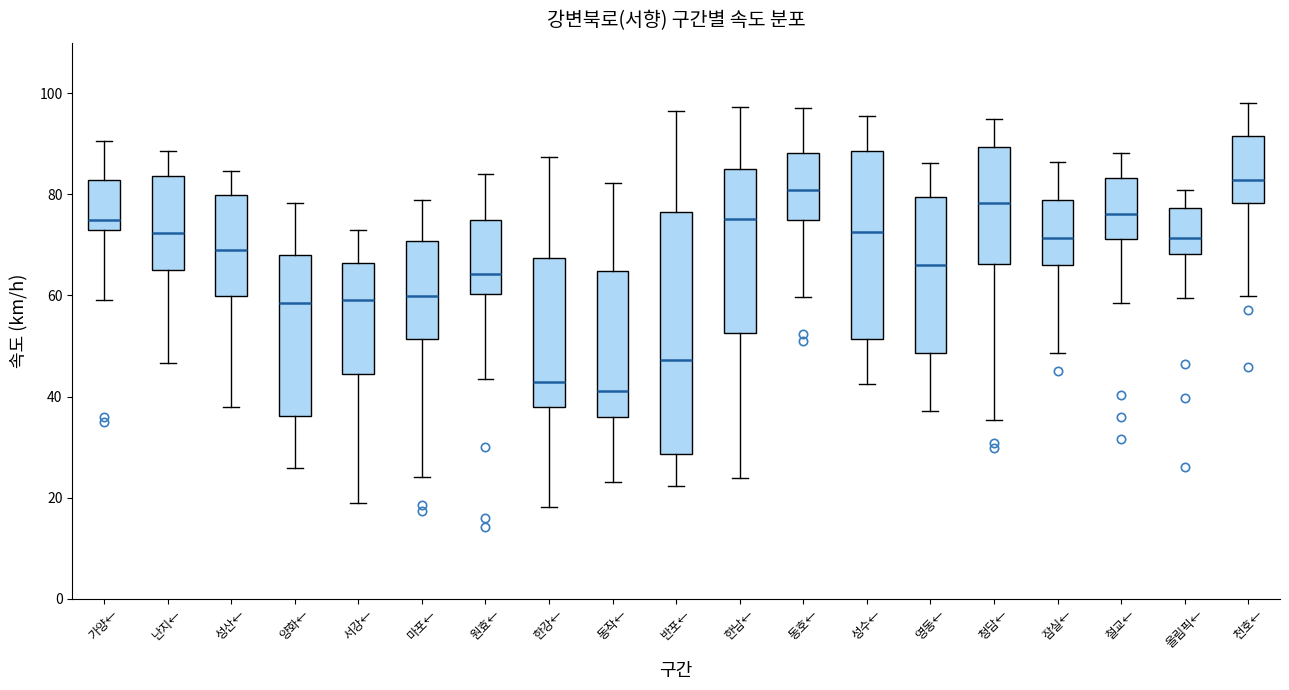

Reading left to right, read every box against the y-axis: the position of its median line, the range the box covers, and the ends of its whiskers. The values are not printed on the chart, so give them approximately, as read against the axis.

가양←: median 74 (just above the box's lower edge), box 74 to 82, whiskers 60 to 90
난지←: median 72, box 64 to 84, whiskers 46 to 88
성산←: median 68, box 60 to 80, whiskers 38 to 84
양화←: median 58, box 36 to 68, whiskers 26 to 78
서강←: median 60, box 44 to 66, whiskers 18 to 74
마포←: median 60, box 52 to 70, whiskers 24 to 78
원효←: median 64, box 60 to 74, whiskers 44 to 84
한강←: median 42, box 38 to 68, whiskers 18 to 88
동작←: median 42, box 36 to 64, whiskers 24 to 82
반포←: median 48, box 28 to 76, whiskers 22 to 96
한남←: median 76, box 52 to 86, whiskers 24 to 98
동호←: median 80, box 74 to 88, whiskers 60 to 98
성수←: median 72, box 52 to 88, whiskers 42 to 96
영동←: median 66, box 48 to 80, whiskers 38 to 86
청담←: median 78, box 66 to 90, whiskers 36 to 94
잠실←: median 72, box 66 to 78, whiskers 48 to 86
철교←: median 76, box 72 to 84, whiskers 58 to 88
올림픽←: median 72, box 68 to 78, whiskers 60 to 80
천호←: median 82, box 78 to 92, whiskers 60 to 98